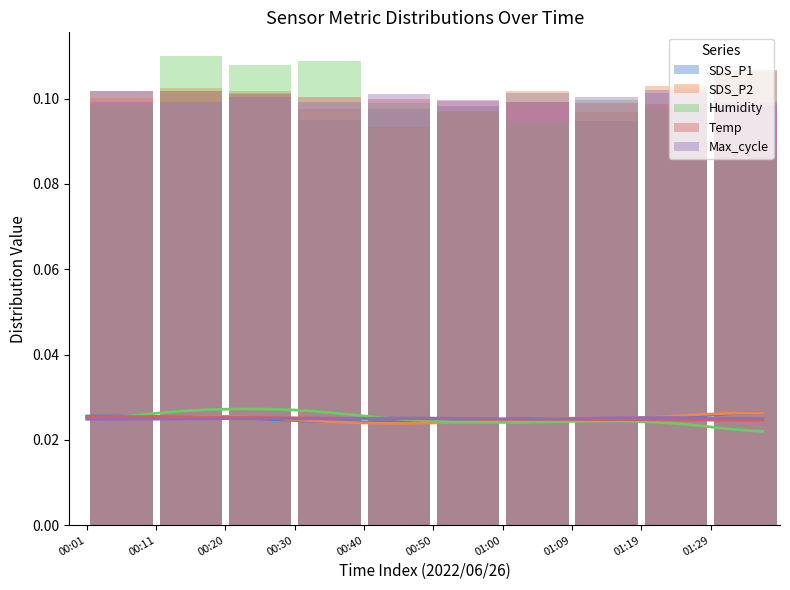

Which category has the lowest value across all series?

01:29